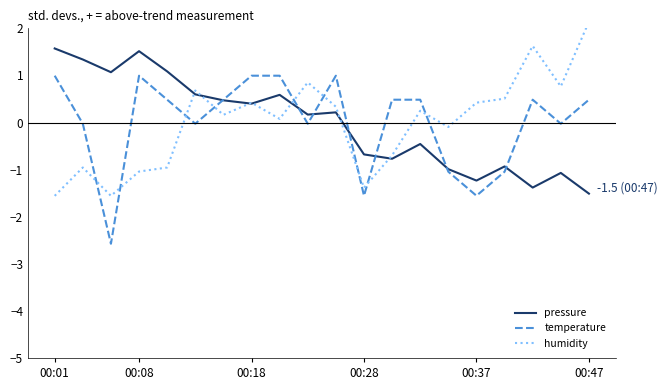

What is the lowest value of the pressure series?

-1.5